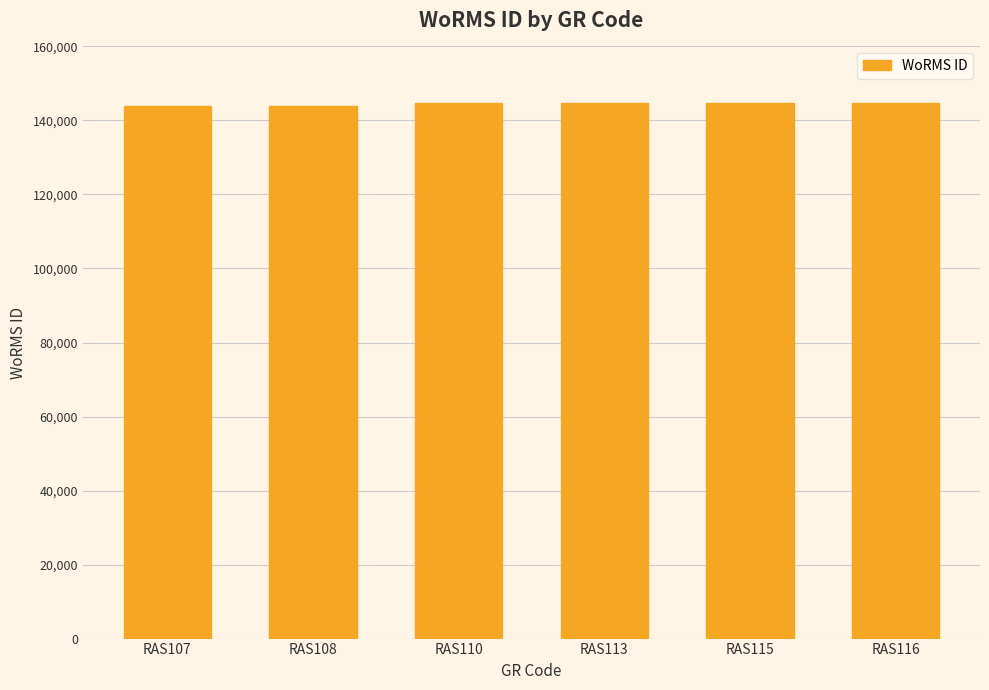

How many data points are less than 144647?

3